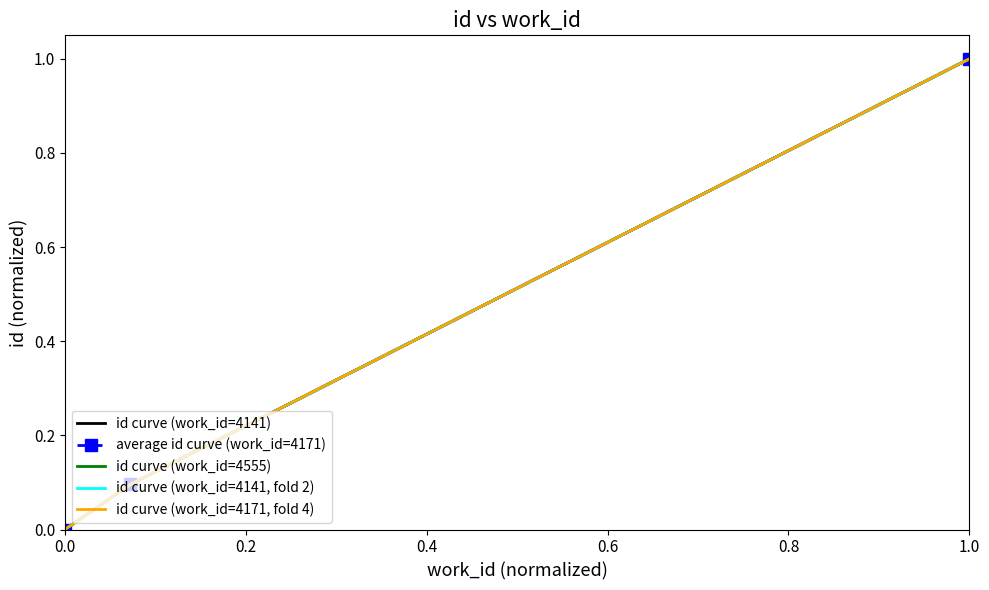

What is the maximum value shown in the chart?

1.0